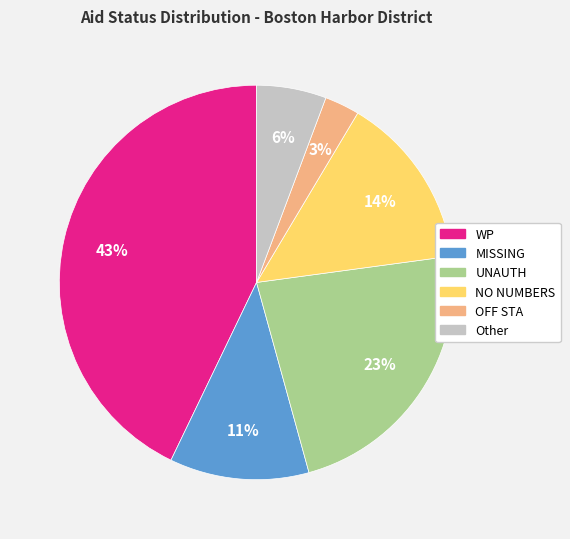

Is it true that Other is 6% of the pie?

True